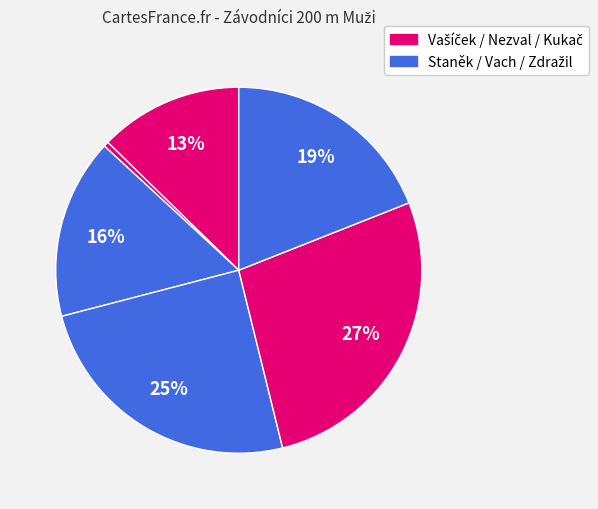

Count the number of slices in the pie.

6